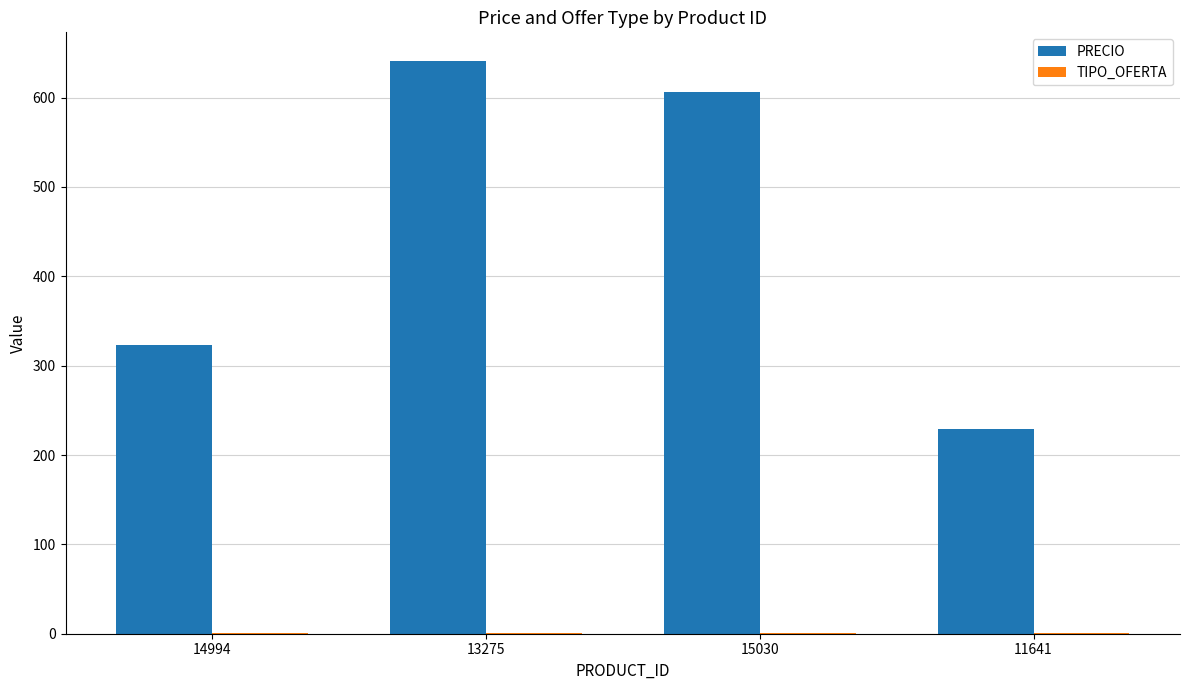

Which series changed the most between 14994 and 11641?

PRECIO